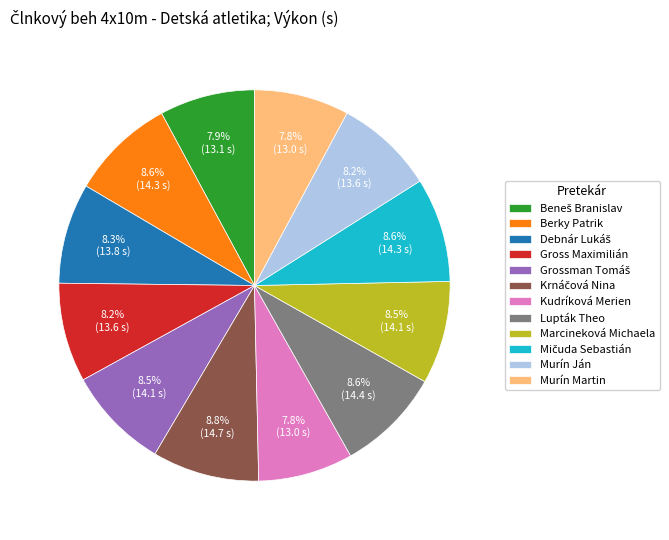

Does Murín Martin account for over 50% of the chart?

No